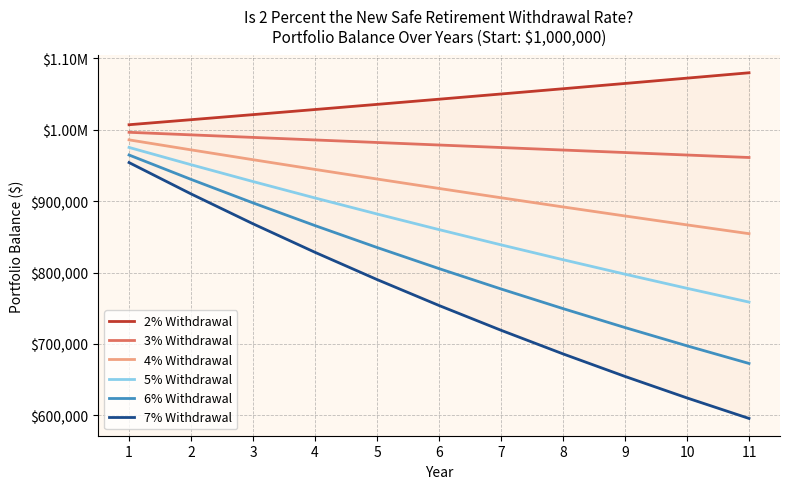

What is the difference between the highest and lowest values at 5?

245284.6